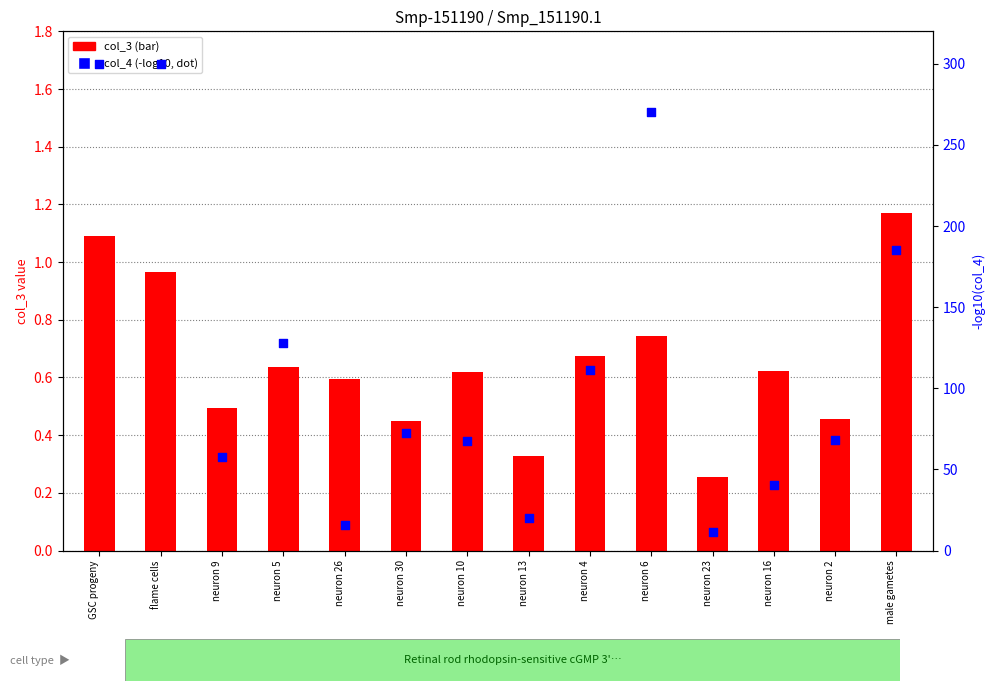

What is the total value across all series at male gametes?

186.2